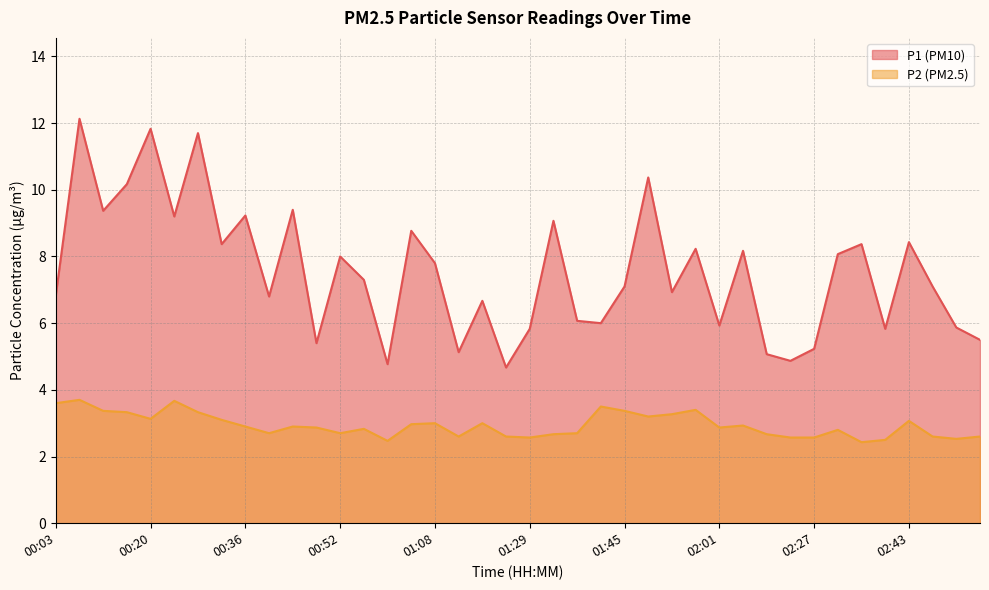

True or false: P1 and P2 cross at least once.

False